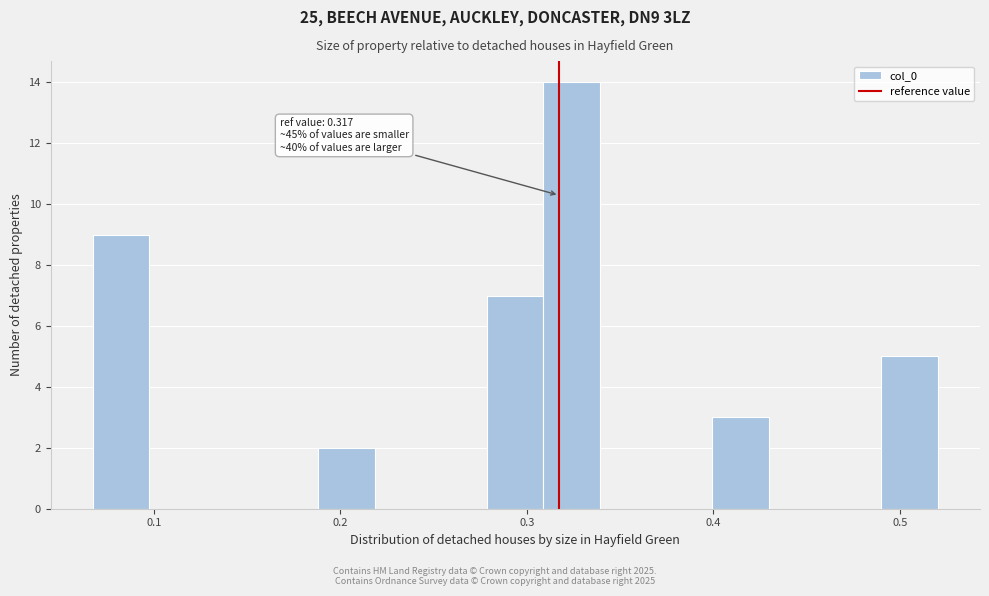

Around what value on the x-axis is the tallest bar? Give the approximate position of its centre, as read against the axis.

0.32